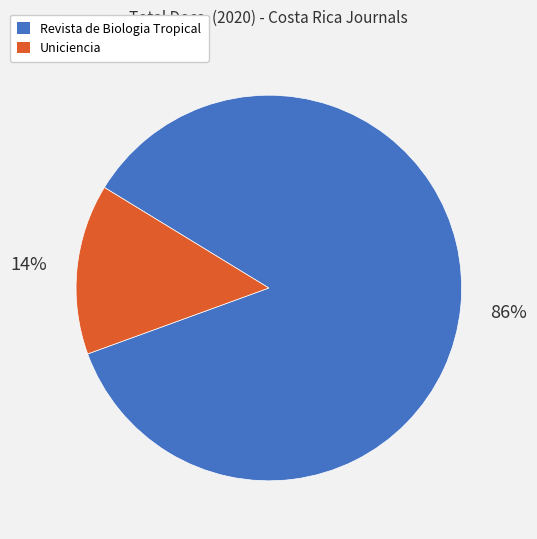

Is there a majority slice in this chart?

Yes